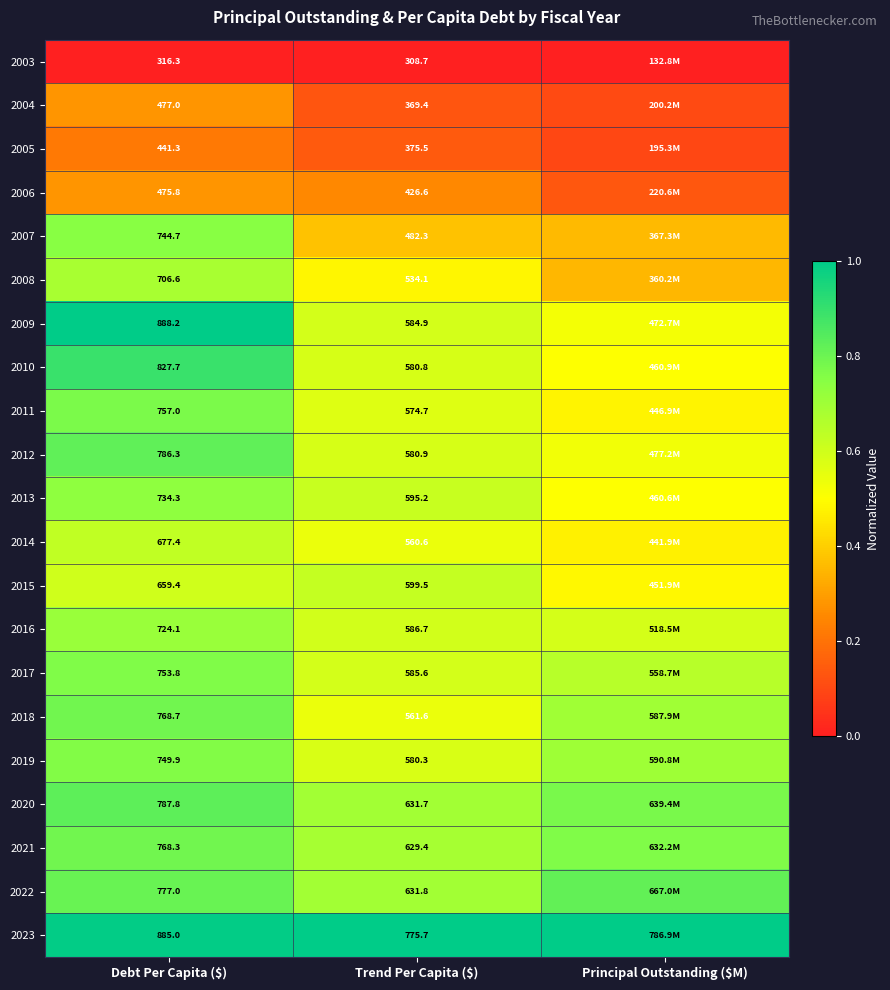

At which category is the sum across all series the highest?

Debt Per Capita ($)